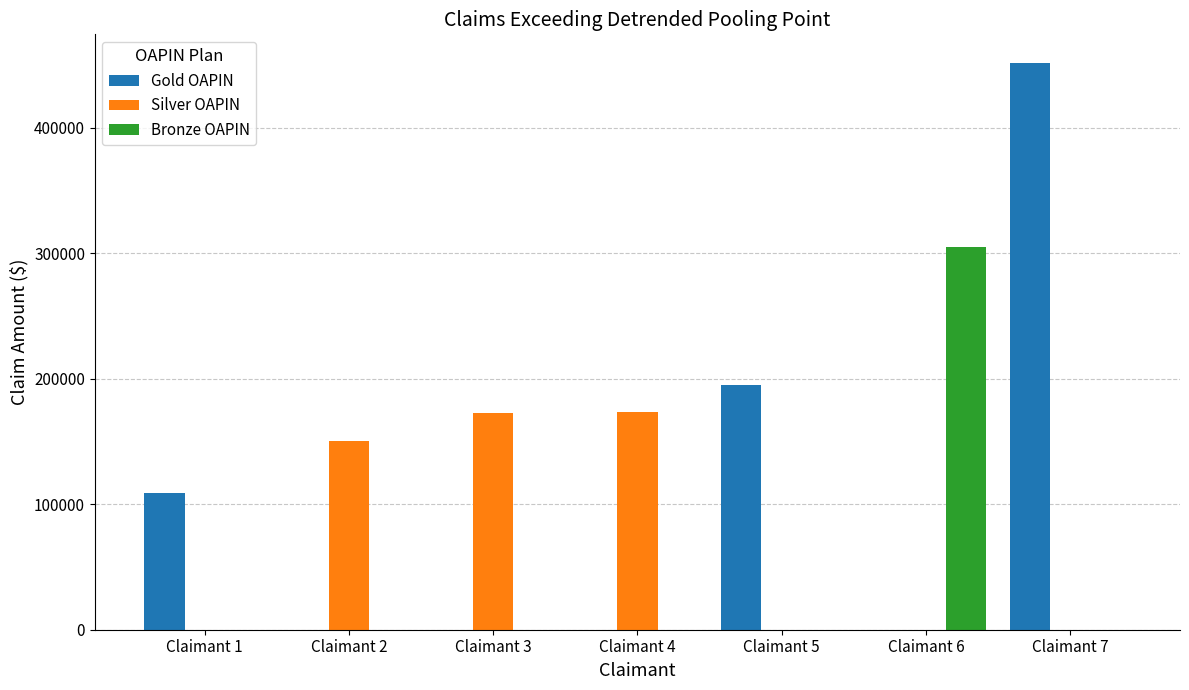

The value of Bronze OAPIN at Claimant 3 is 130932. True or false?

False